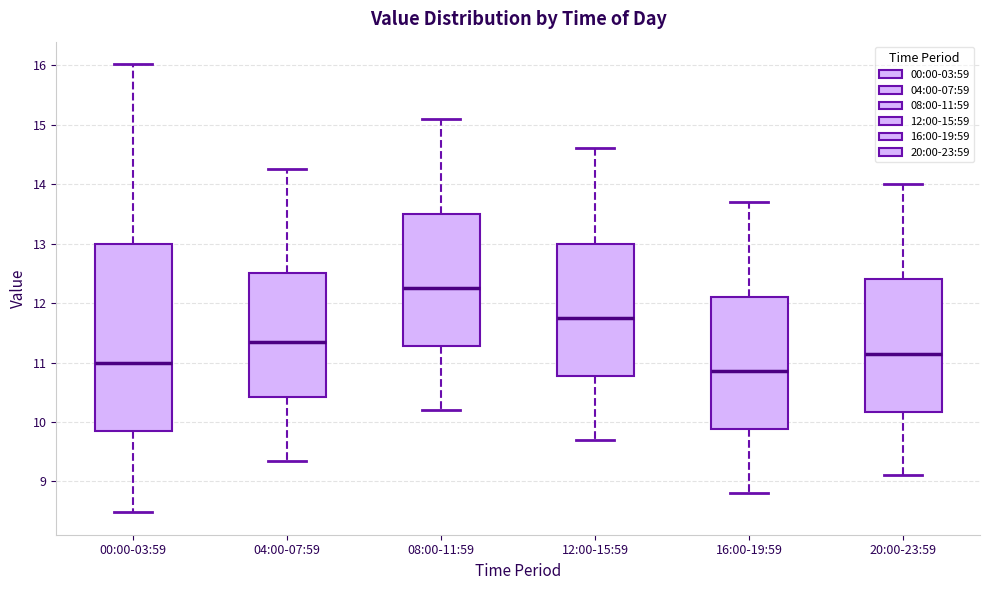

Which box is the tallest, from its lower edge to its upper edge?

00:00-03:59